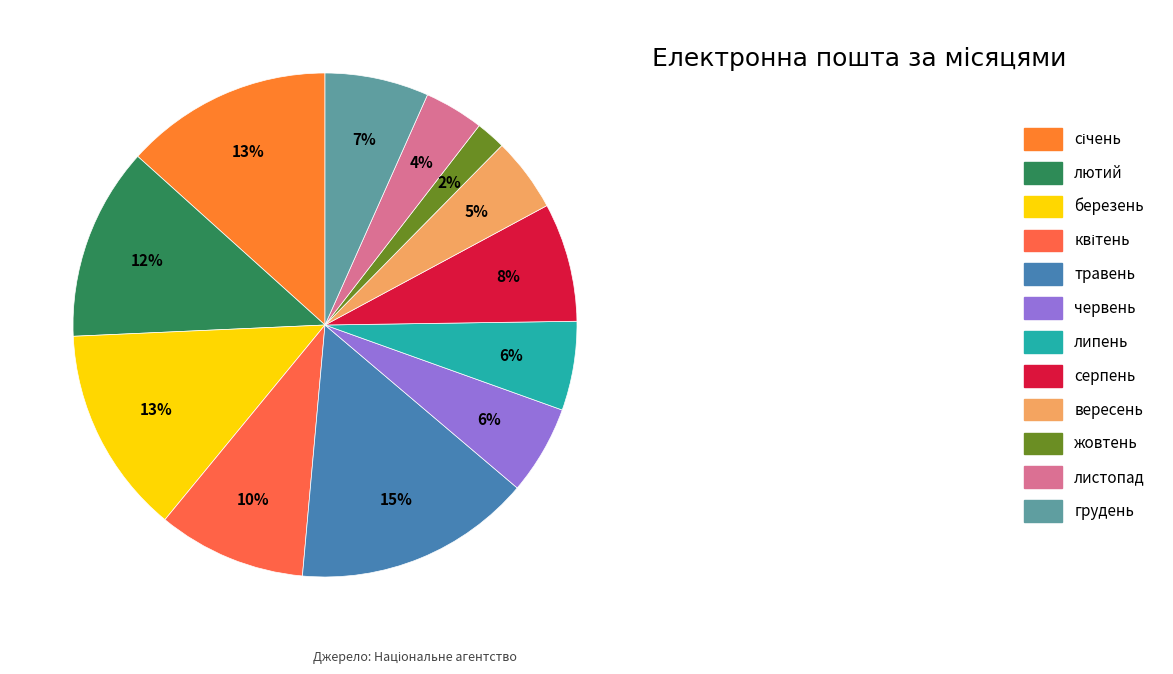

Which has a higher value, вересень or травень?

травень